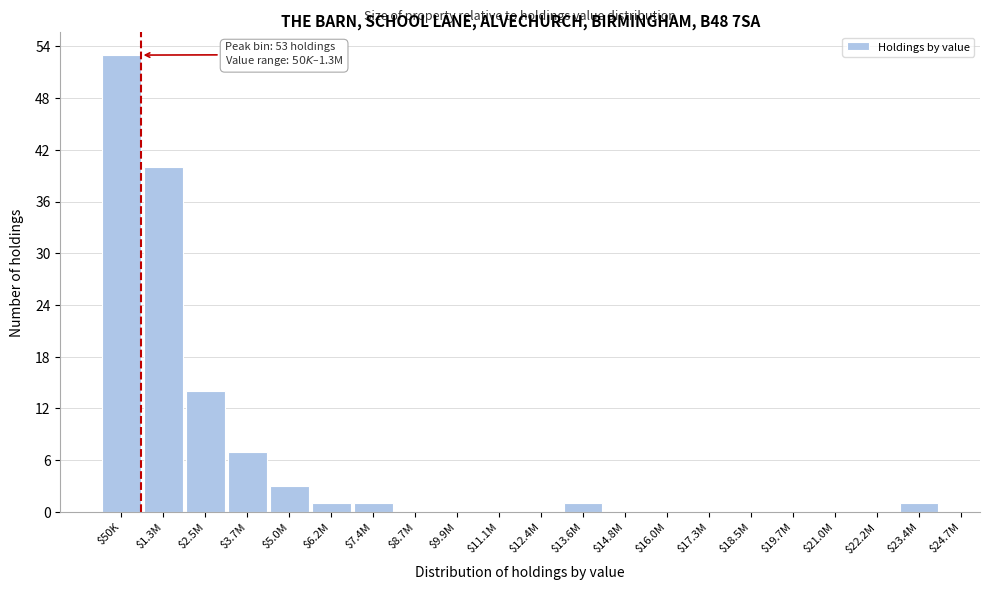

At which label is the value closest to 26?

$2.5M